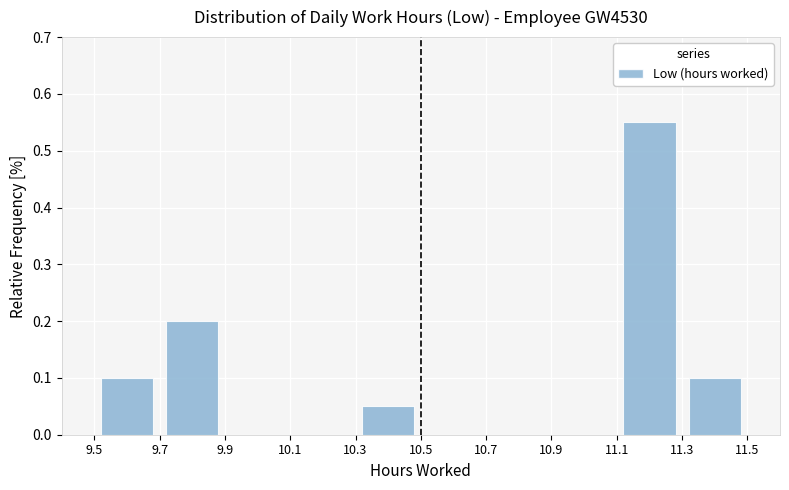

Over which range of the x-axis is the bar tallest?

11.1 to 11.3